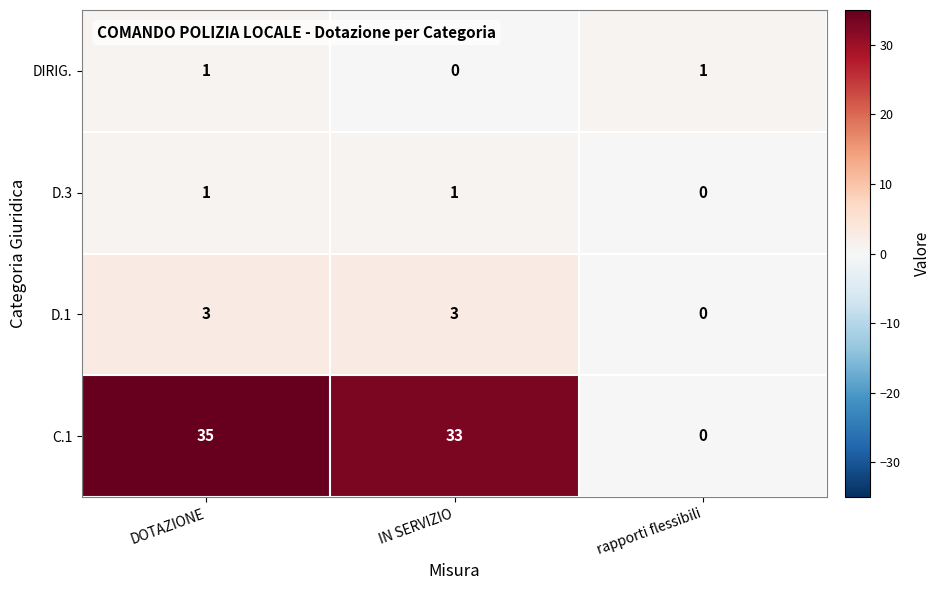

Count the D.3 values in the range 0 to 1.

3